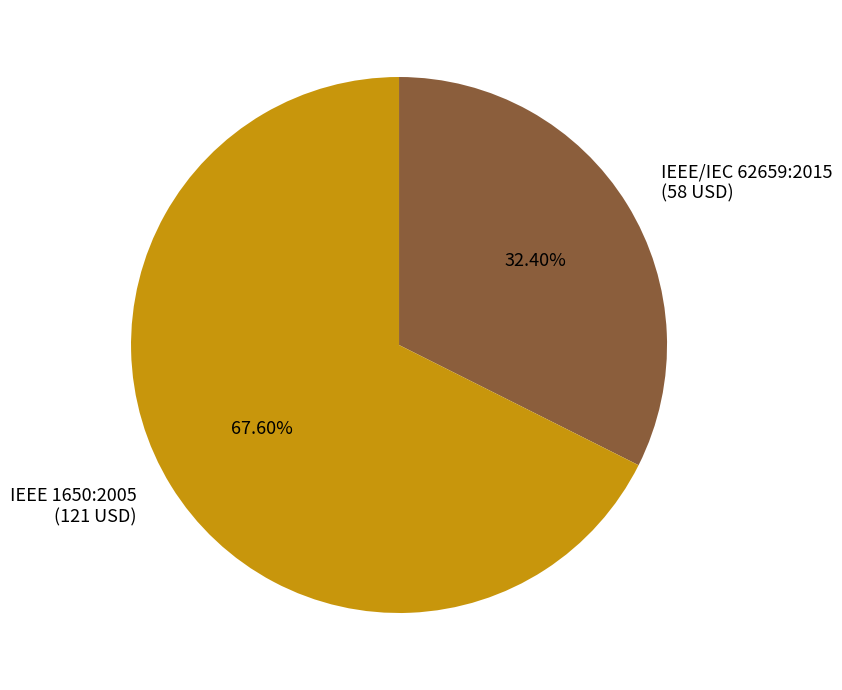

The IEEE 1650:2005 slice represents 68% of the pie. True or false?

True